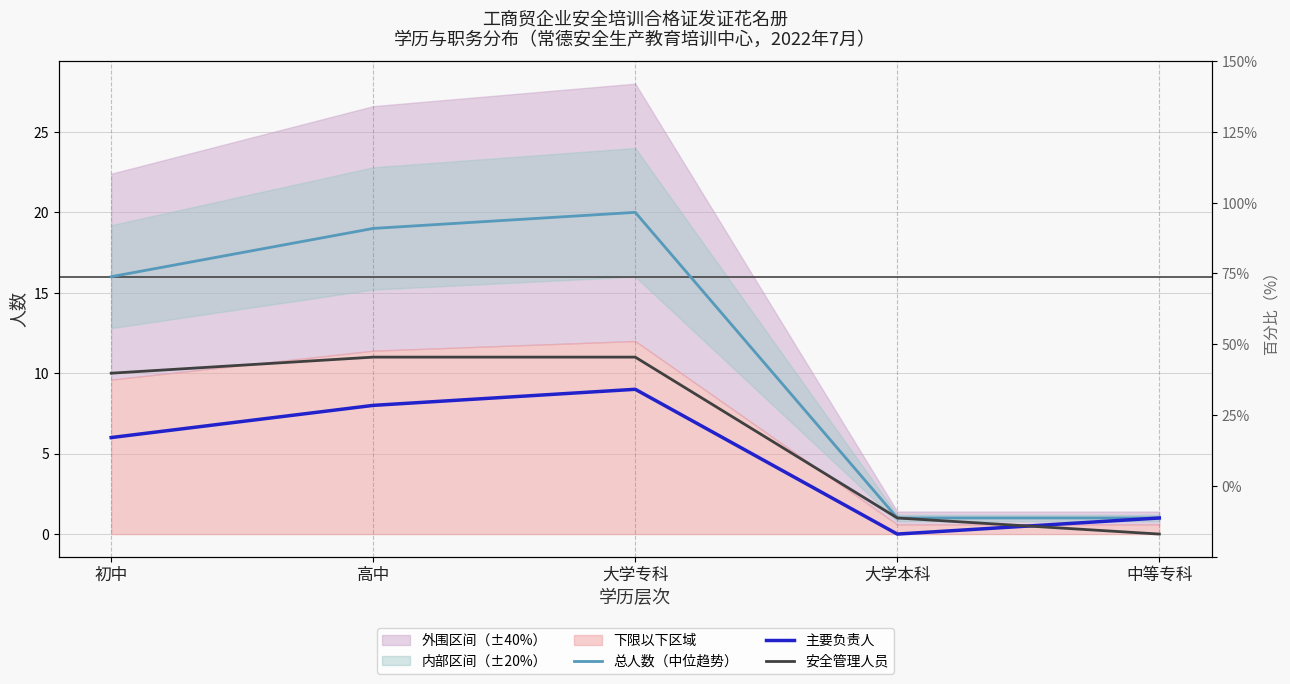

Reading right to left, extract all data points from this chart.

总人数（中位趋势）: 中等专科=1	大学本科=1	大学专科=20	高中=19	初中=16
主要负责人: 中等专科=1	大学本科=0	大学专科=9	高中=8	初中=6
安全管理人员: 中等专科=0	大学本科=1	大学专科=11	高中=11	初中=10